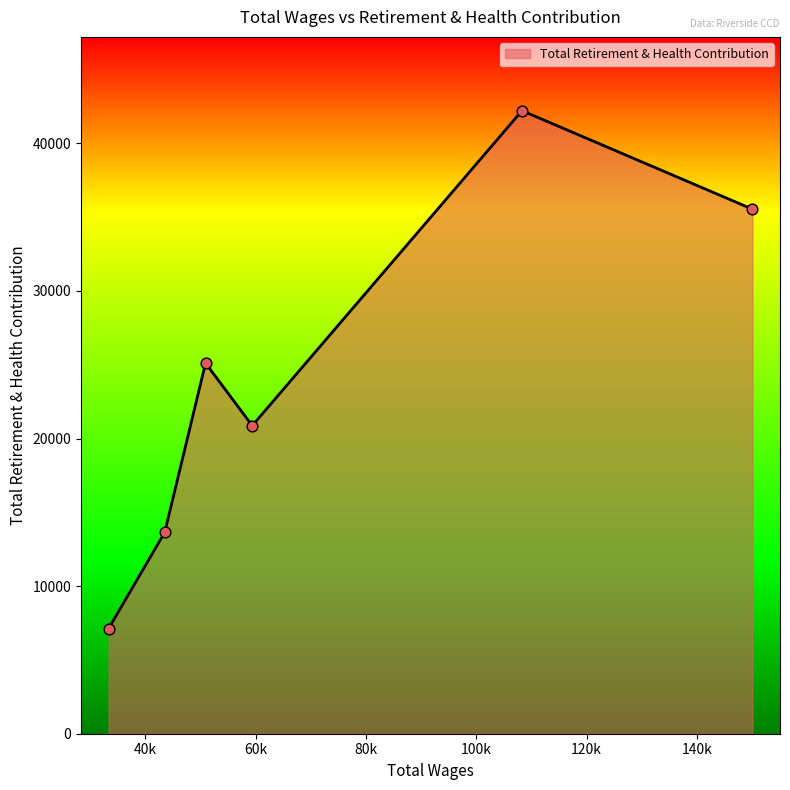

What is the maximum value shown in the chart?

42214